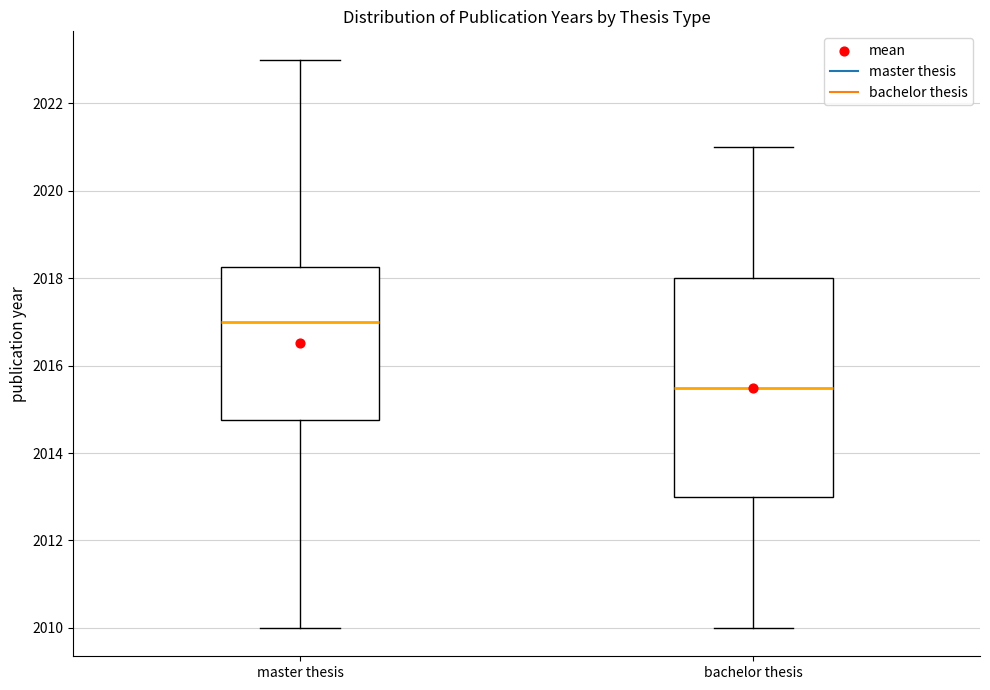

Which box's median line is the lowest?

bachelor thesis